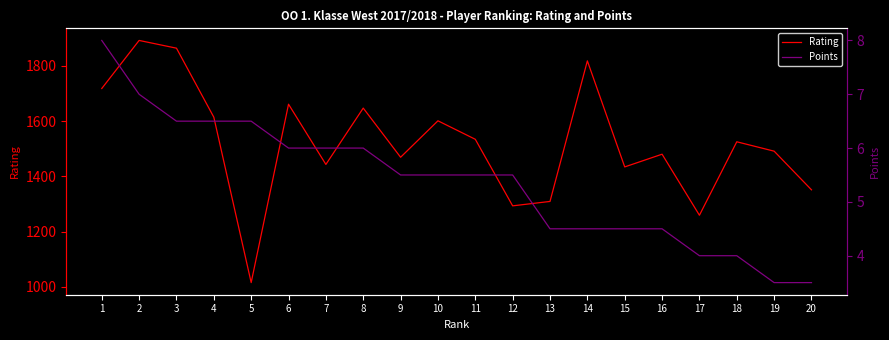

Which series has the largest range (max minus min)?

Rating